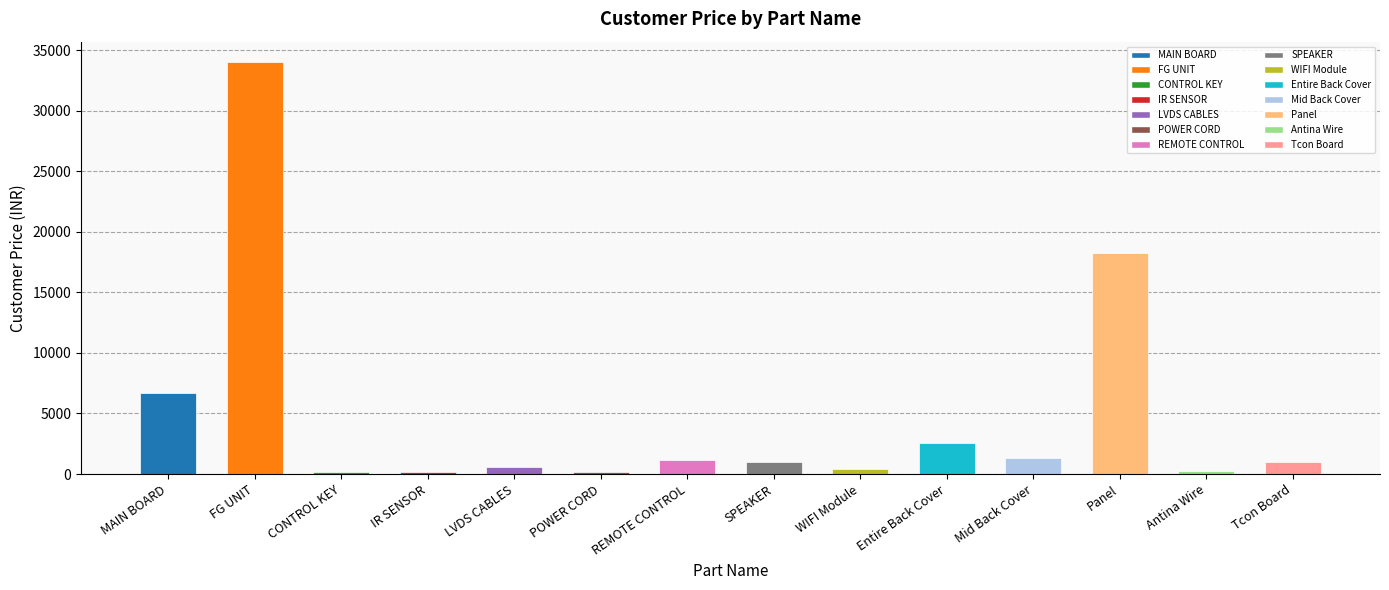

What is the ratio of the value at Panel to the value at Antina Wire?

73.2